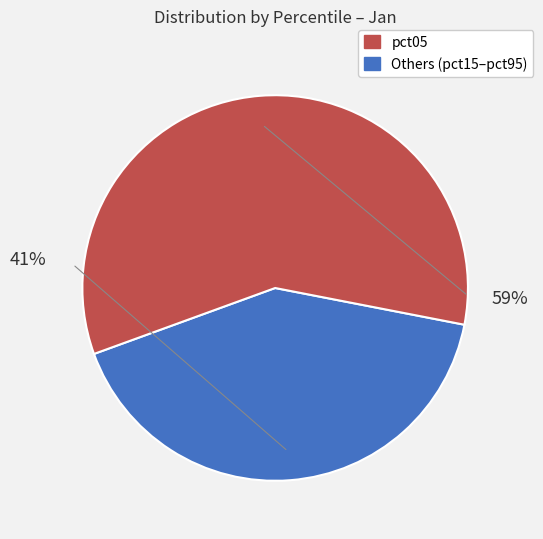

Is pct35 the majority of the pie?

No